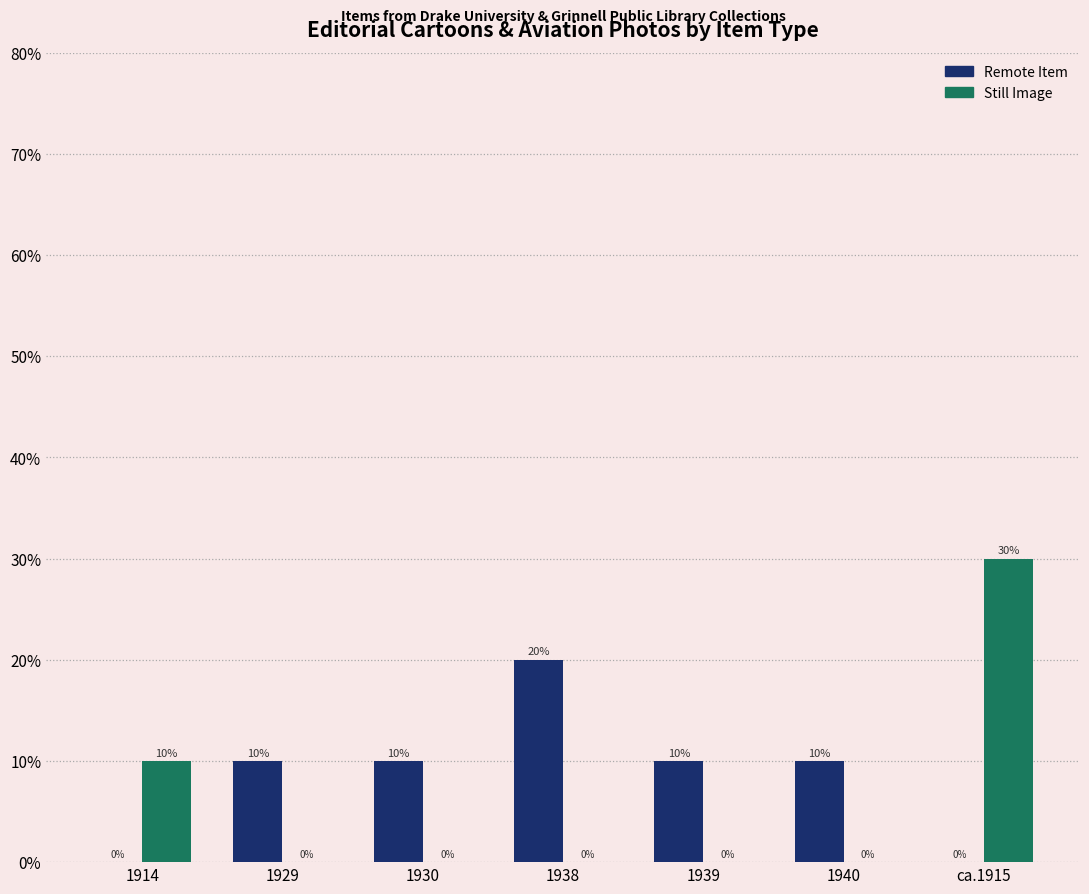

Which series changed the most between 1929 and ca.1915?

Still Image